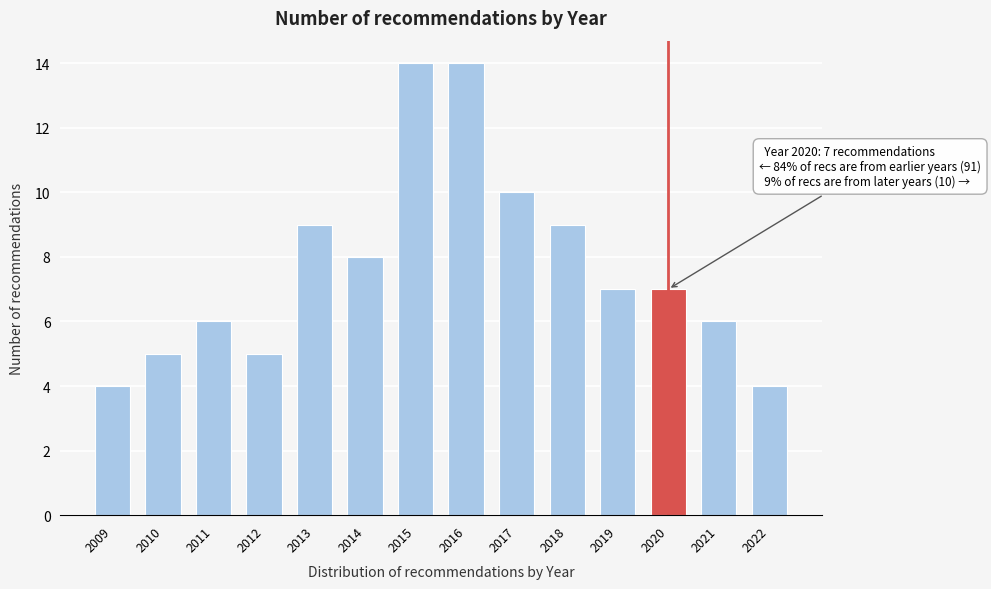

Reading left to right, what are all the values shown in this chart?

4	5	6	5	9	8	14	14	10	9	7	7	6	4